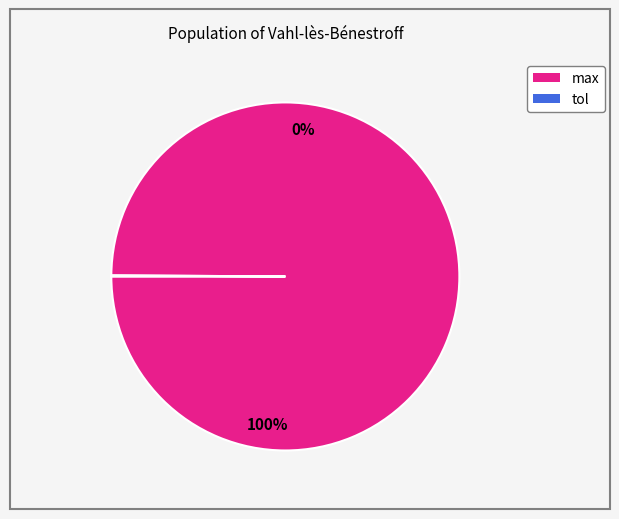

How many segments does this pie chart have?

2